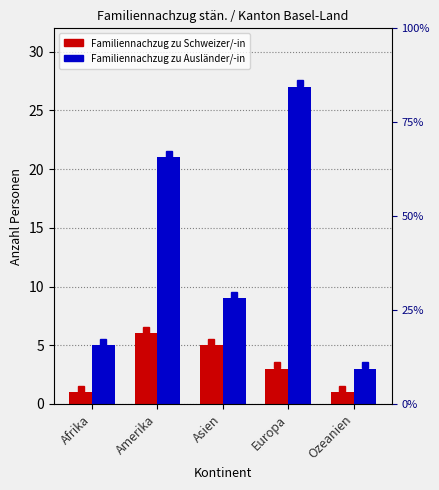

Reading right to left, list all the values displayed in this chart.

Familiennachzug zu Schweizer/-in: 1	3	5	6	1
Familiennachzug zu Ausländer/-in: 3	27	9	21	5